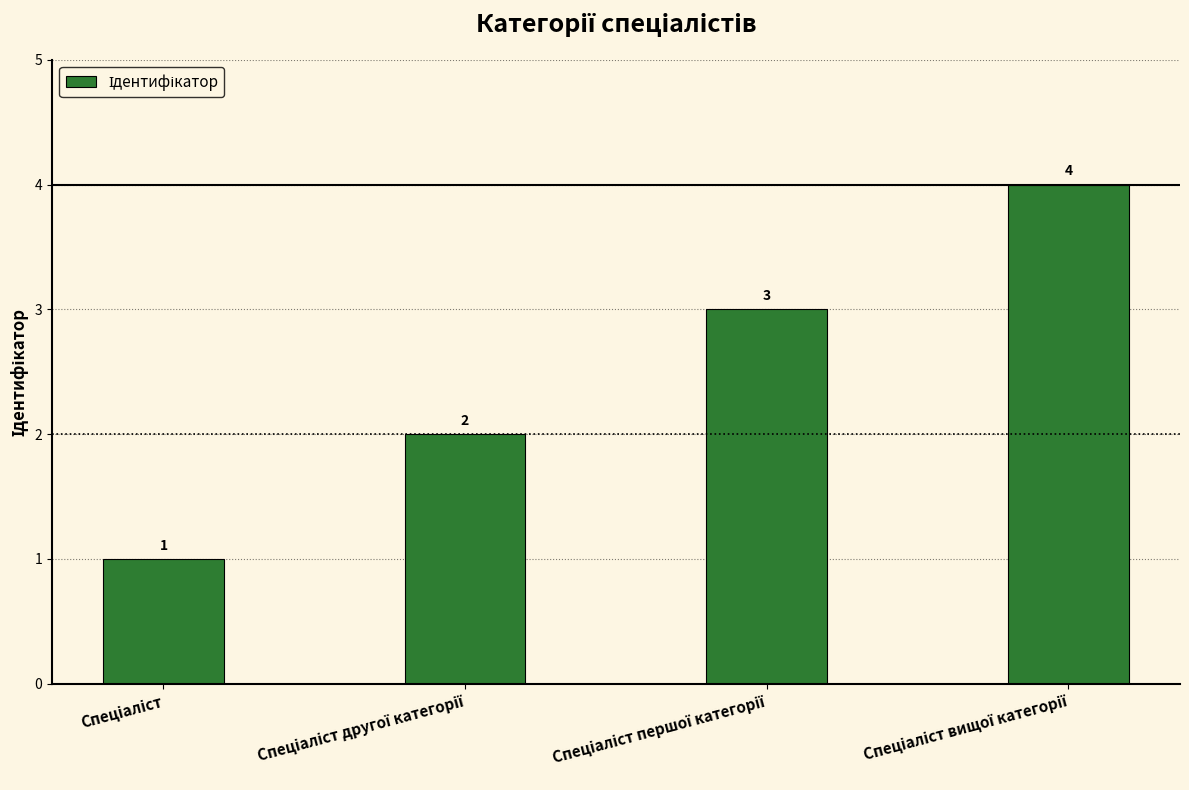

How many values are between 2 and 4?

3